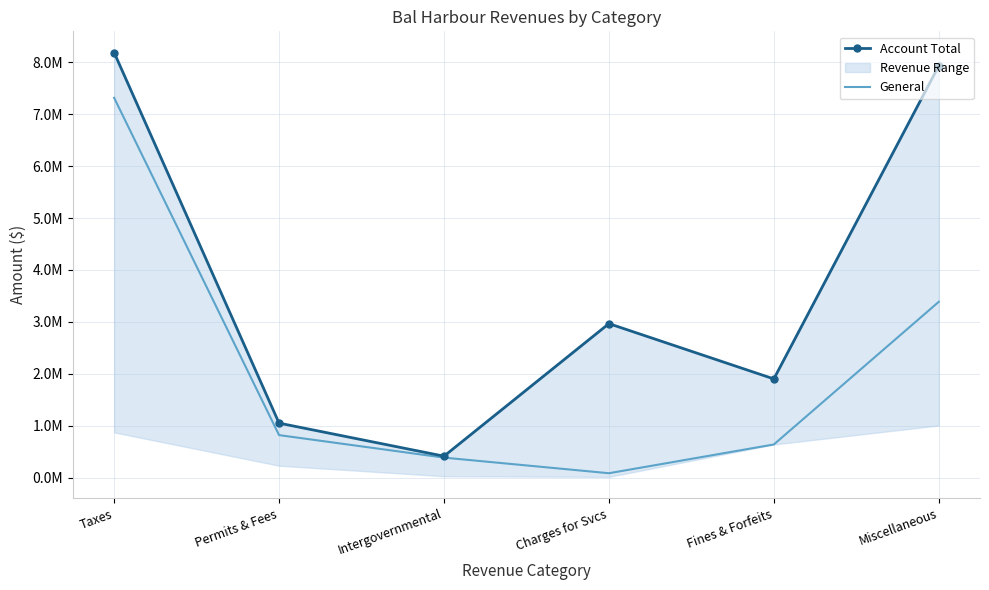

What is the label of the 4th point from the left?

Charges for Svcs